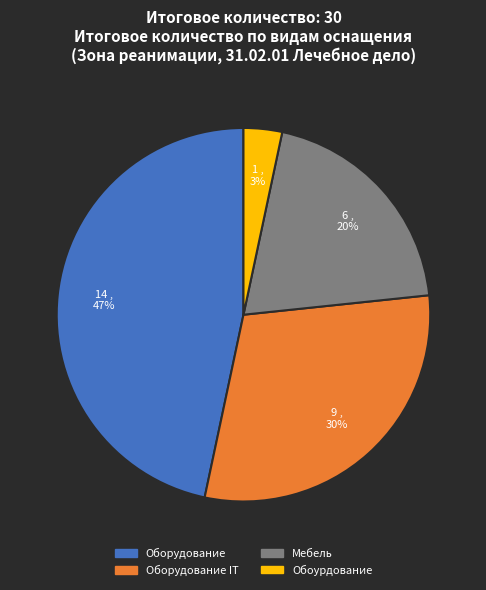

To the nearest percent, what is the average slice percentage?

25%